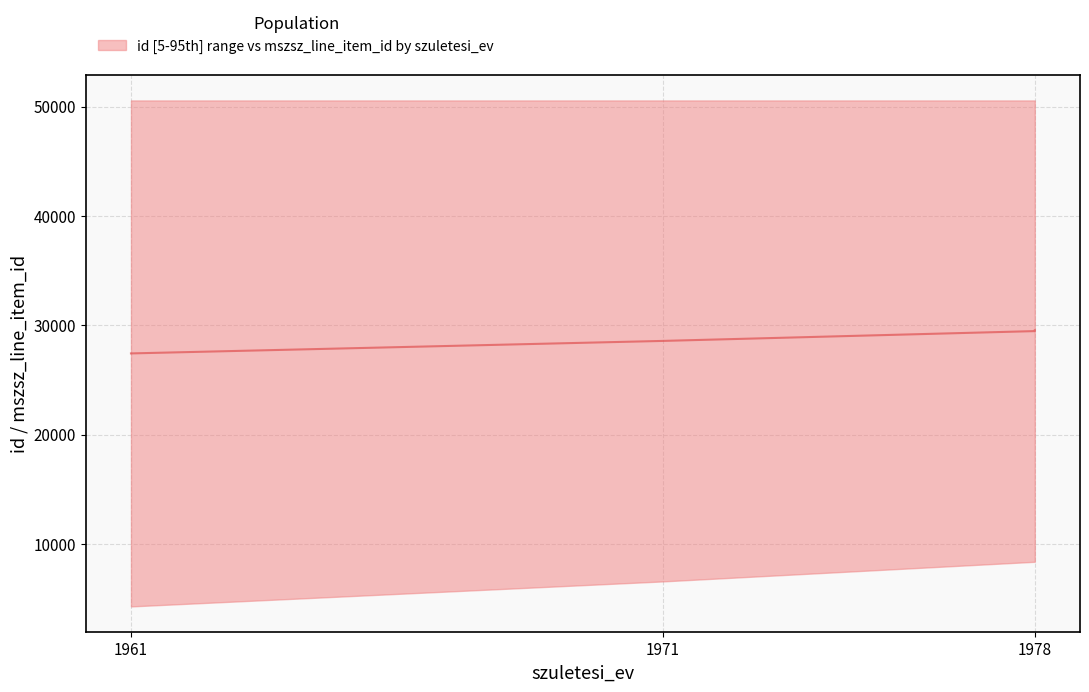

What is the approximate value at 1978?

29547.5